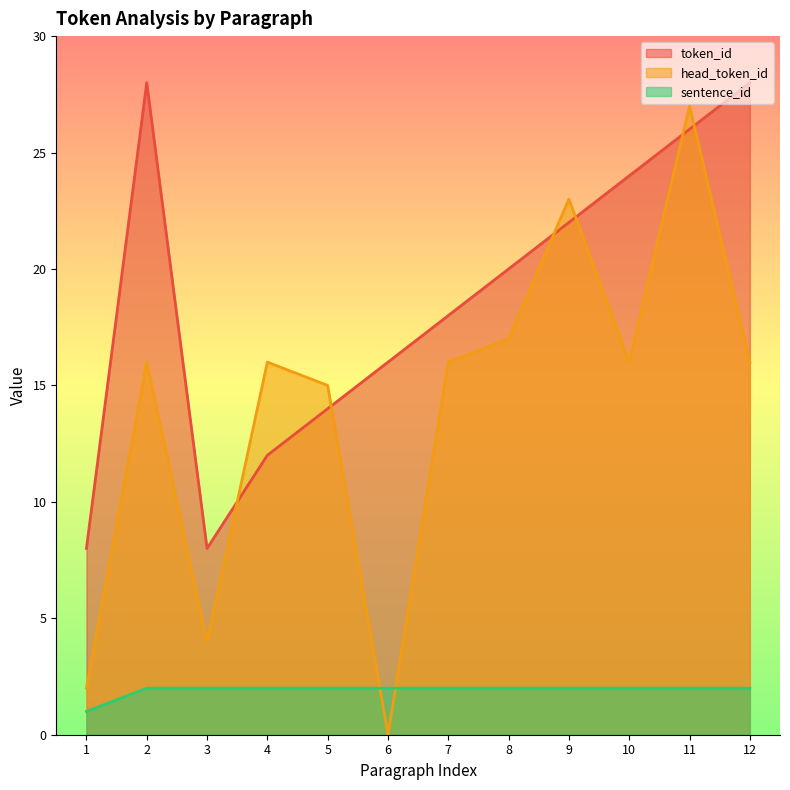

Reading left to right, what are all the values shown in this chart?

token_id: 8	28	8	12	14	16	18	20	22	24	26	28
head_token_id: 2	16	4	16	15	0	16	17	23	16	27	16
sentence_id: 1	2	2	2	2	2	2	2	2	2	2	2